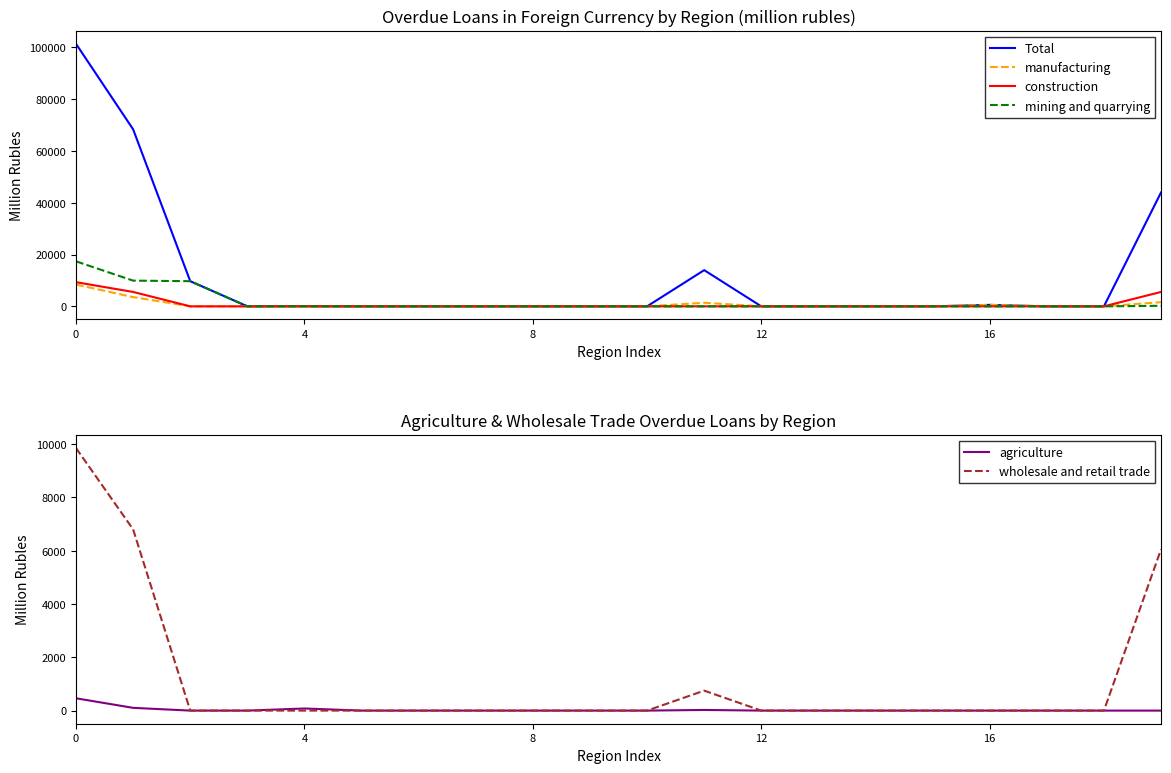

The mining and quarrying series shows 9072 at 0. True or false?

False